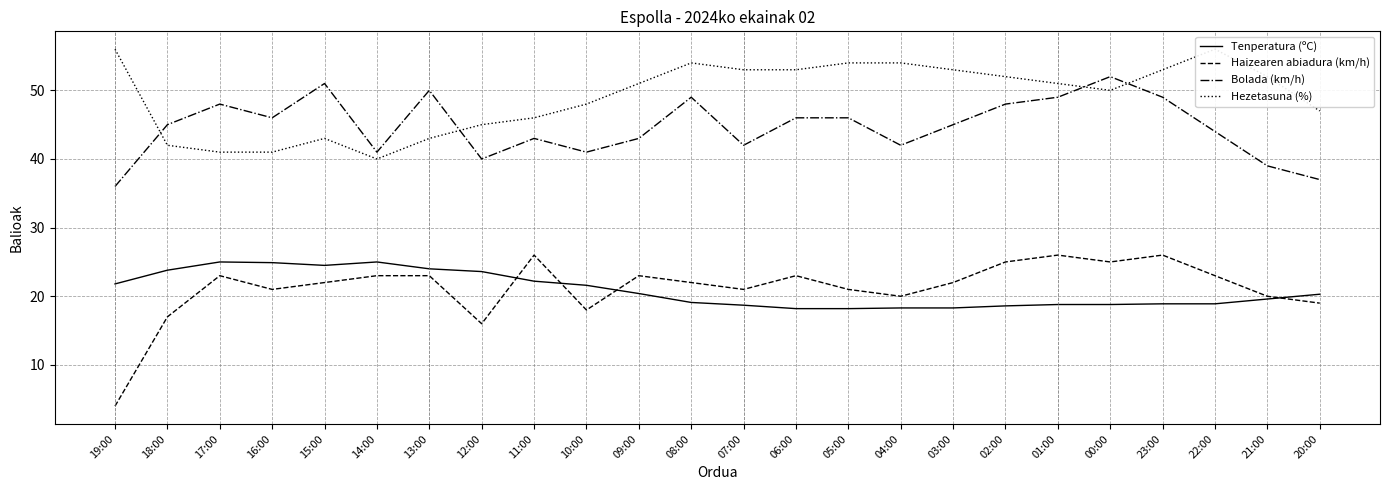

Reading left to right, what are all the values shown in this chart?

Tenperatura (ºC): 19:00=21.8	18:00=23.8	17:00=25.0	16:00=24.9	15:00=24.5	14:00=25.0	13:00=24.0	12:00=23.6	11:00=22.2	10:00=21.6	09:00=20.4	08:00=19.1	07:00=18.7	06:00=18.2	05:00=18.2	04:00=18.3	03:00=18.3	02:00=18.6	01:00=18.8	00:00=18.8	23:00=18.9	22:00=18.9	21:00=19.6	20:00=20.3
Haizearen abiadura (km/h): 19:00=4.0	18:00=17.0	17:00=23.0	16:00=21.0	15:00=22.0	14:00=23.0	13:00=23.0	12:00=16.0	11:00=26.0	10:00=18.0	09:00=23.0	08:00=22.0	07:00=21.0	06:00=23.0	05:00=21.0	04:00=20.0	03:00=22.0	02:00=25.0	01:00=26.0	00:00=25.0	23:00=26.0	22:00=23.0	21:00=20.0	20:00=19.0
Bolada (km/h): 19:00=36.0	18:00=45.0	17:00=48.0	16:00=46.0	15:00=51.0	14:00=41.0	13:00=50.0	12:00=40.0	11:00=43.0	10:00=41.0	09:00=43.0	08:00=49.0	07:00=42.0	06:00=46.0	05:00=46.0	04:00=42.0	03:00=45.0	02:00=48.0	01:00=49.0	00:00=52.0	23:00=49.0	22:00=44.0	21:00=39.0	20:00=37.0
Hezetasuna (%): 19:00=56.0	18:00=42.0	17:00=41.0	16:00=41.0	15:00=43.0	14:00=40.0	13:00=43.0	12:00=45.0	11:00=46.0	10:00=48.0	09:00=51.0	08:00=54.0	07:00=53.0	06:00=53.0	05:00=54.0	04:00=54.0	03:00=53.0	02:00=52.0	01:00=51.0	00:00=50.0	23:00=53.0	22:00=56.0	21:00=52.0	20:00=47.0